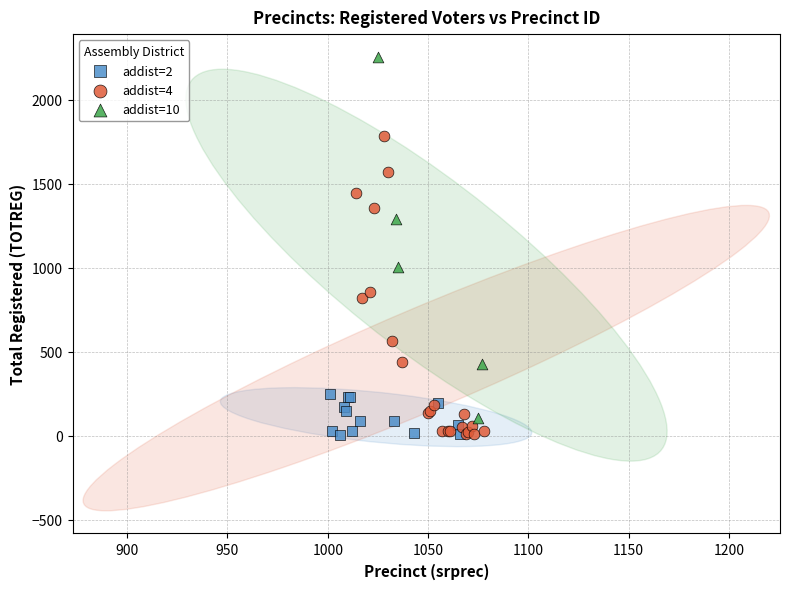

Which series contains the highest Y value?

addist=10